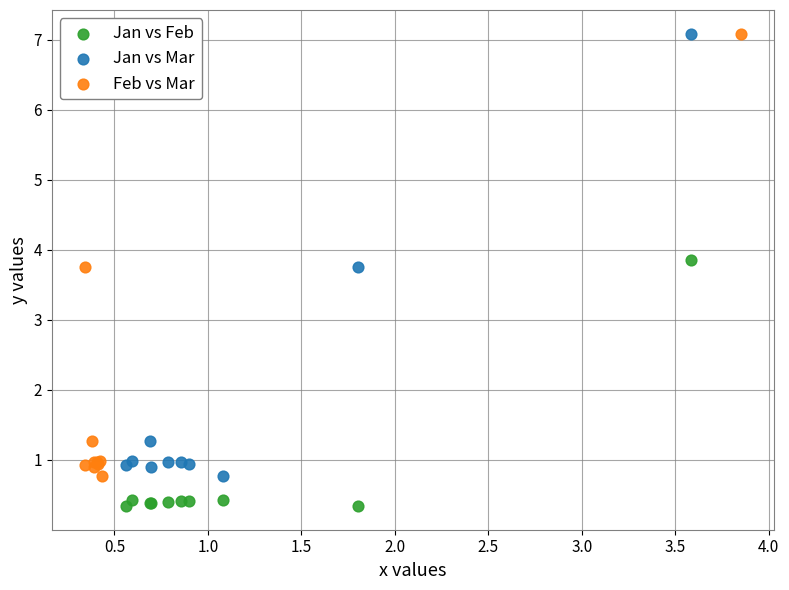

Which series contains the lowest Y value?

Jan vs Feb